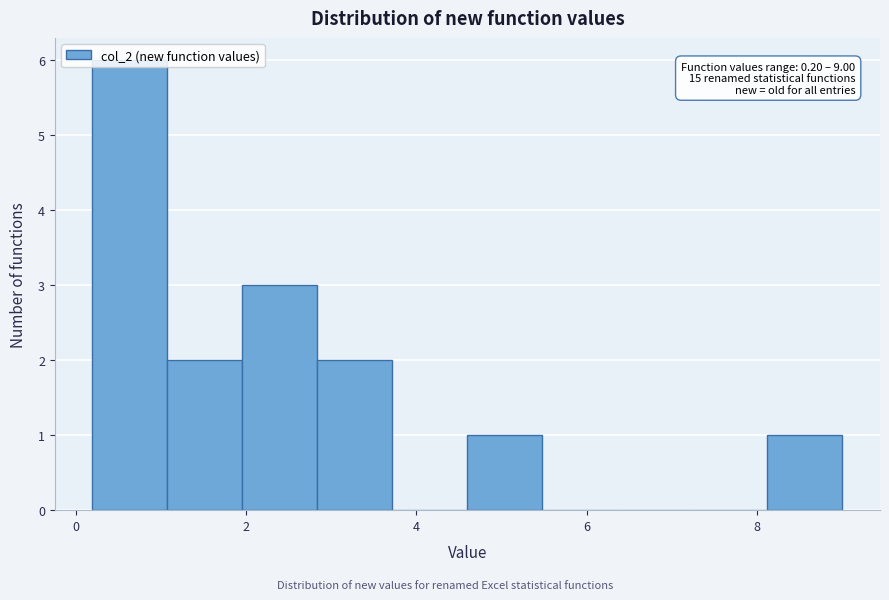

Over which range of the x-axis is the bar tallest?

0.2 to 1.0